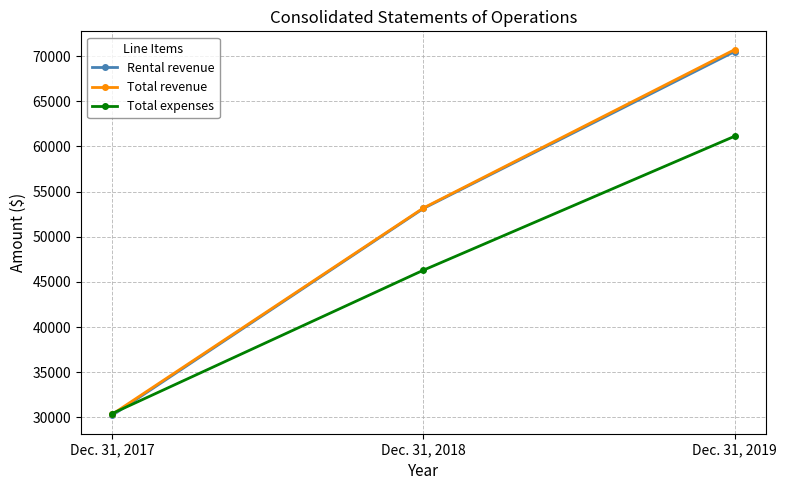

What are all the series names shown in the legend?

Rental revenue, Total revenue, Total expenses